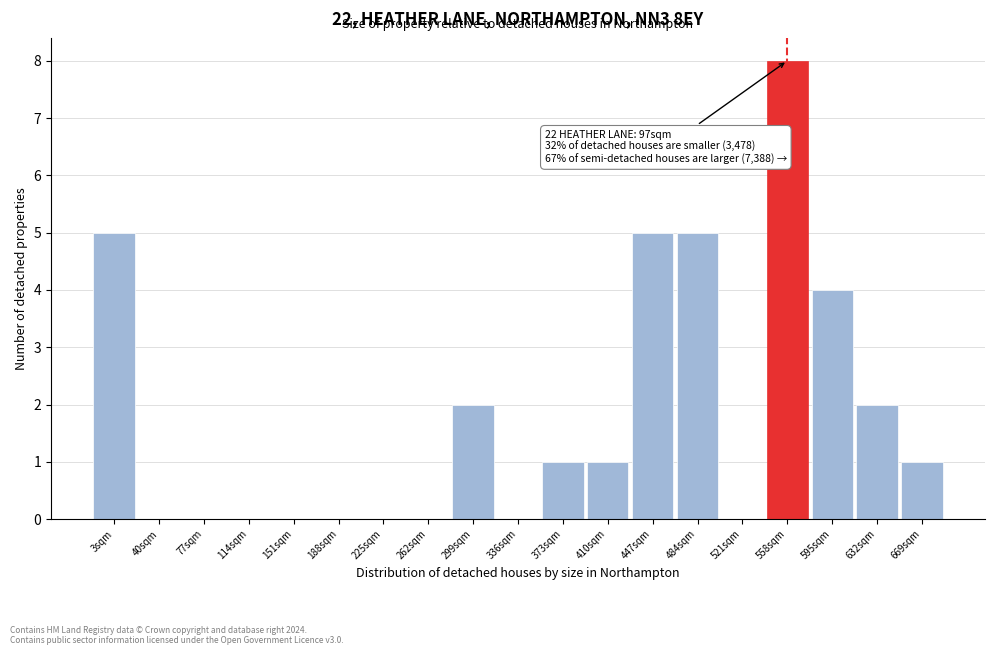

Reading left to right, transcribe all the data shown in this chart.

3sqm=5	40sqm=0	77sqm=0	114sqm=0	151sqm=0	188sqm=0	225sqm=0	262sqm=0	299sqm=2	336sqm=0	373sqm=1	410sqm=1	447sqm=5	484sqm=5	521sqm=0	558sqm=8	595sqm=4	632sqm=2	669sqm=1